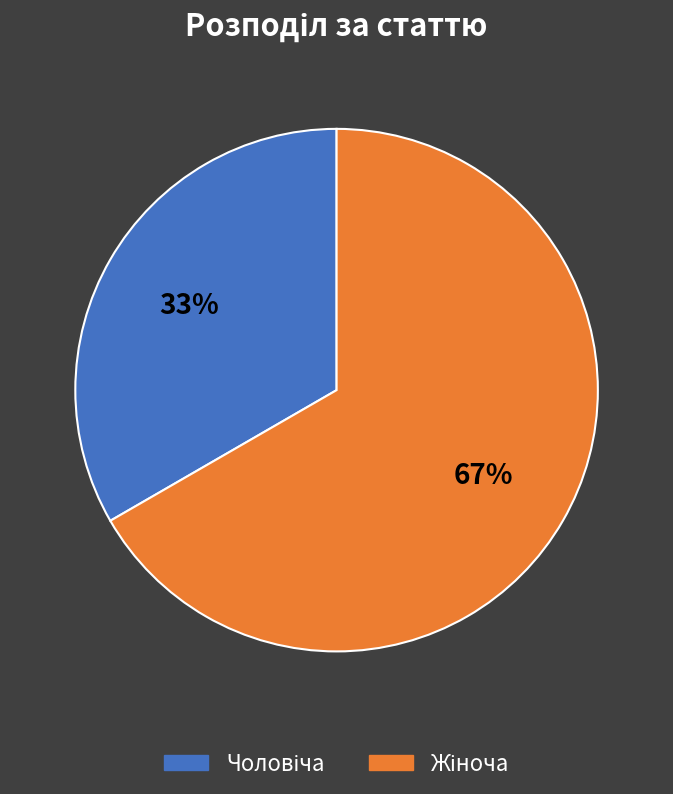

Is there a majority slice in this chart?

Yes